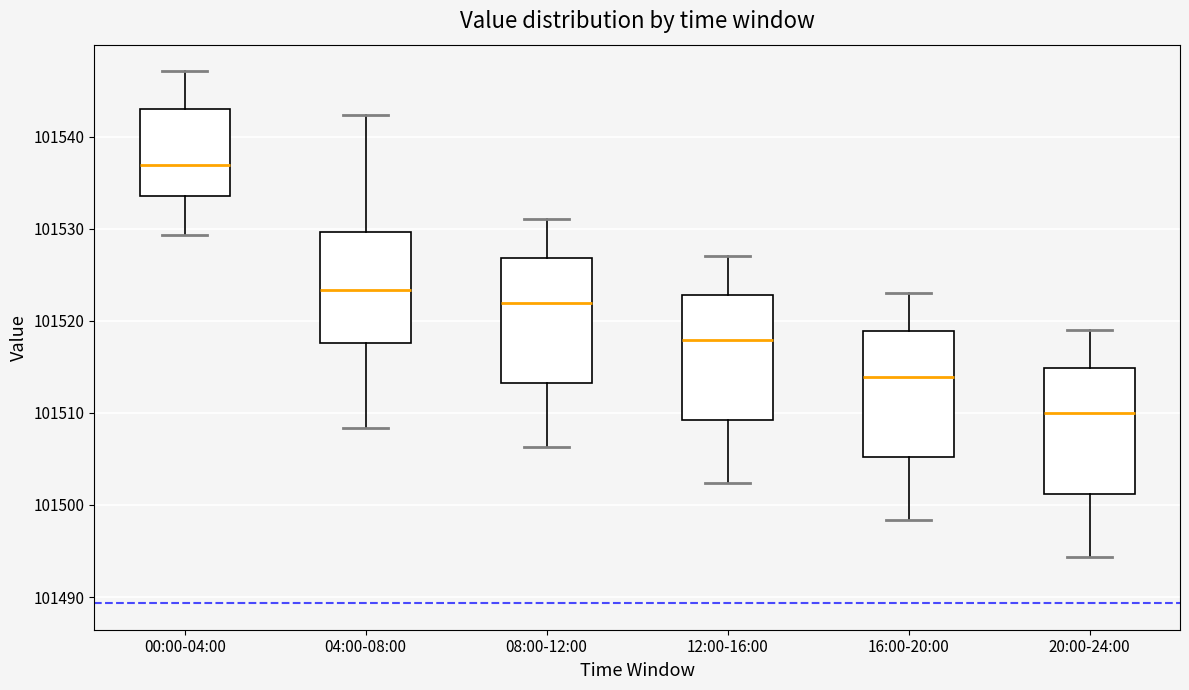

Which box's median line is the lowest?

20:00-24:00